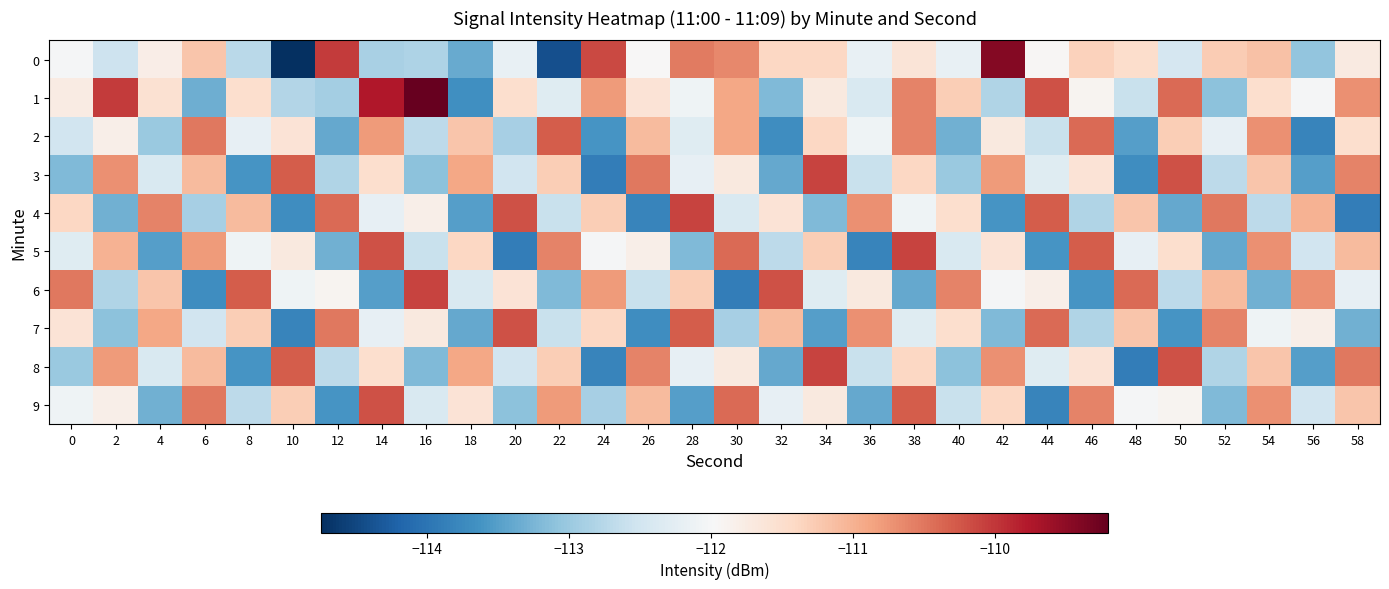

At which category does the chart reach its minimum across all series?

10